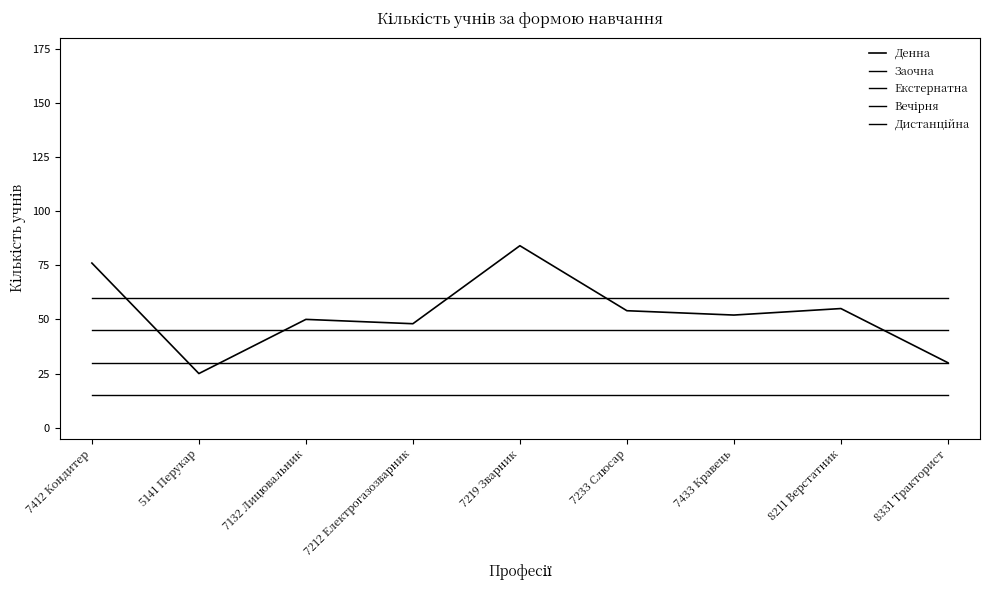

Reading left to right, extract all data points from this chart.

Денна: 76	25	50	48	84	54	52	55	30
Заочна: 15	15	15	15	15	15	15	15	15
Екстернатна: 30	30	30	30	30	30	30	30	30
Вечірня: 45	45	45	45	45	45	45	45	45
Дистанційна: 60	60	60	60	60	60	60	60	60